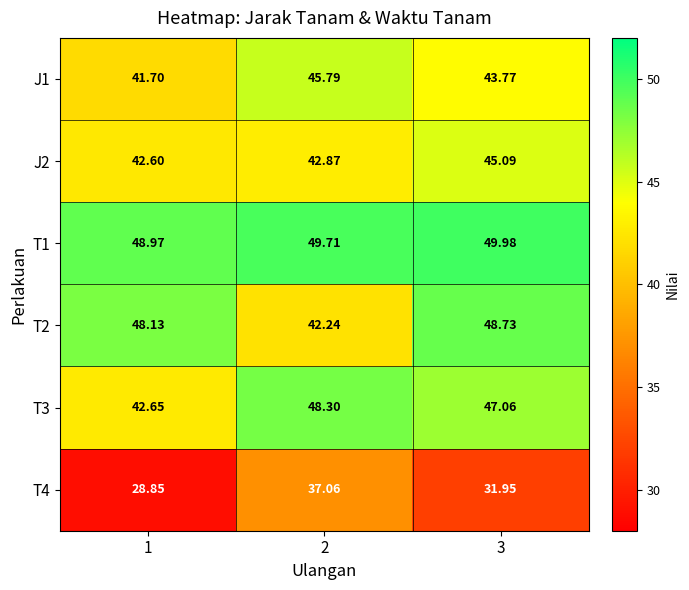

At which category does the chart reach its minimum across all series?

1